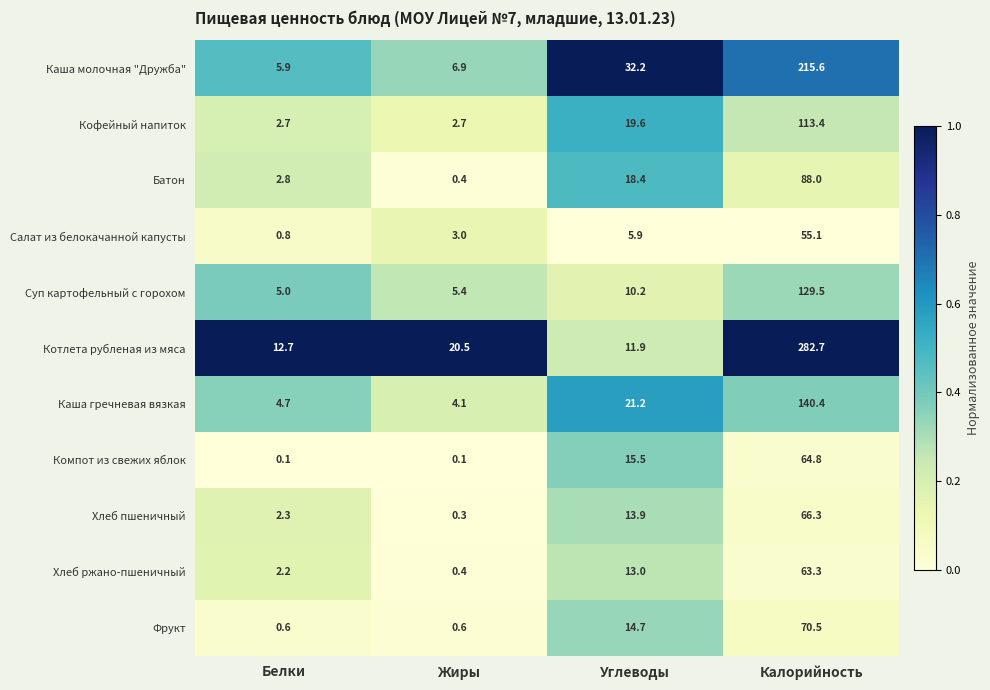

What is the lowest value of the Каша молочная "Дружба" series?

5.9